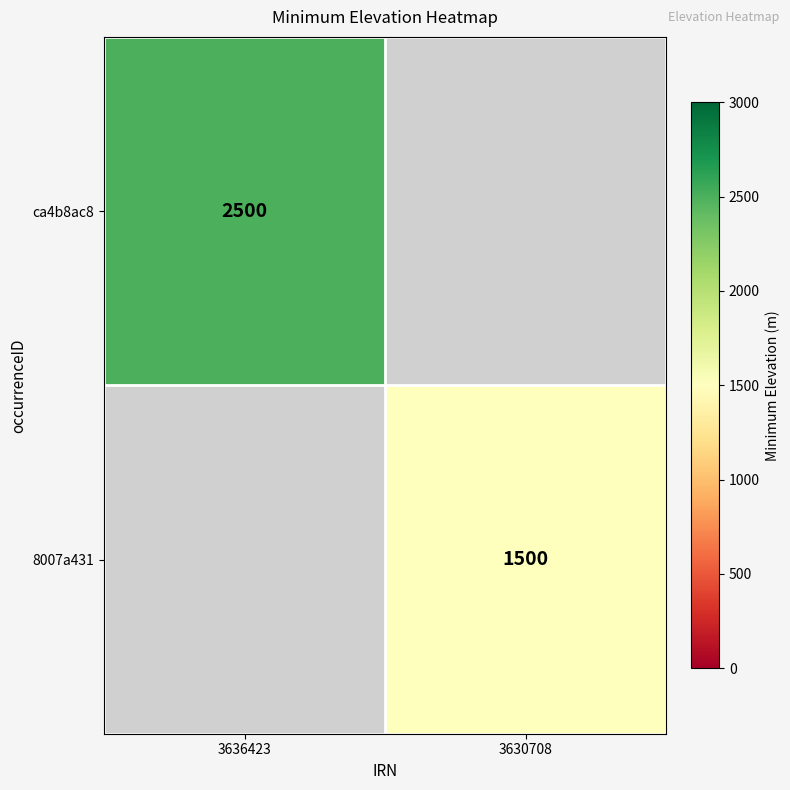

The value of 8007a431 at 3630708 is 649. True or false?

False